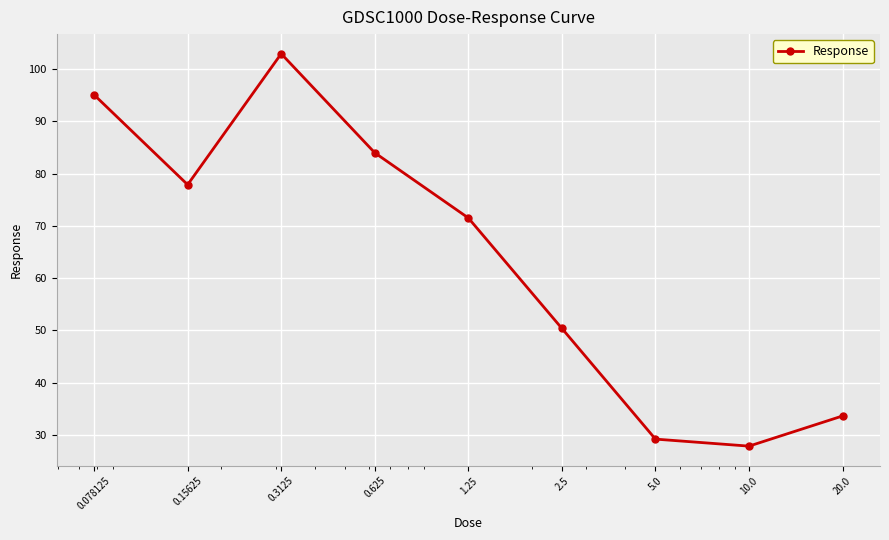

What is the sum of all values?

572.4